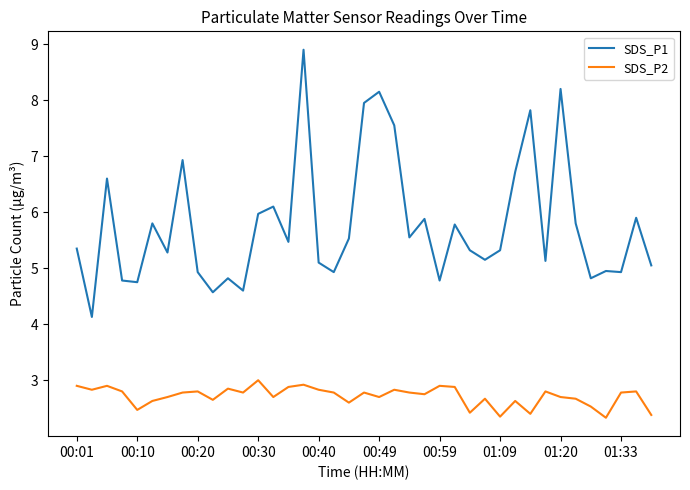

What is the difference between the maximum and minimum values in the SDS_P1 series?

4.8